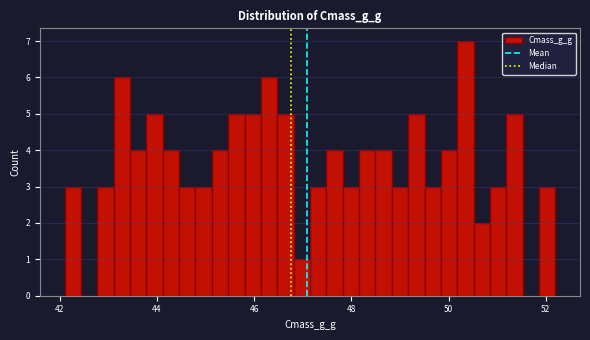

Around what value on the x-axis is the tallest bar? Give the approximate position of its centre, as read against the axis.

50.4